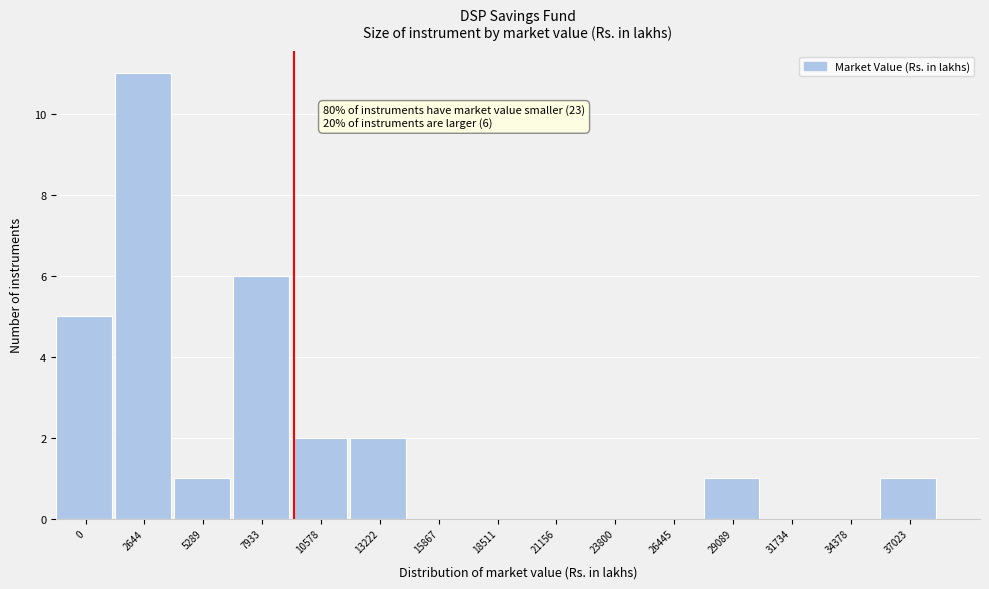

Reading left to right, what are all the values shown in this chart?

0=5	2644=11	5289=1	7933=6	10578=2	13222=2	15867=0	18511=0	21156=0	23800=0	26445=0	29089=1	31734=0	34378=0	37023=1